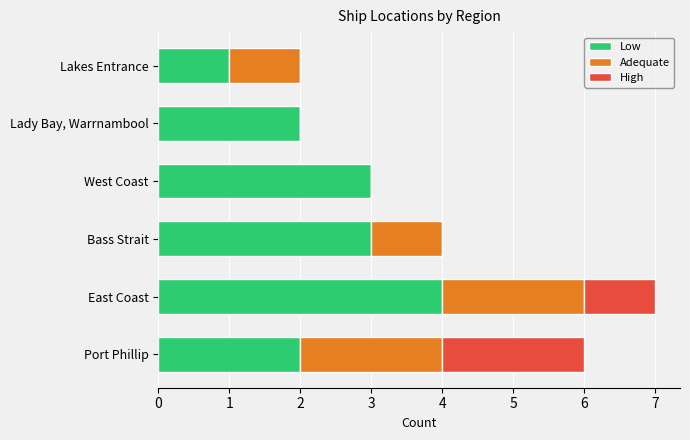

Read the Low value at Bass Strait.

3